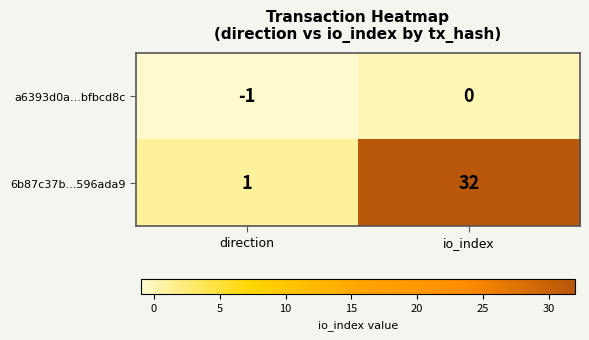

Is it true that 6b87c37b...596ada9 equals 1 at direction?

True